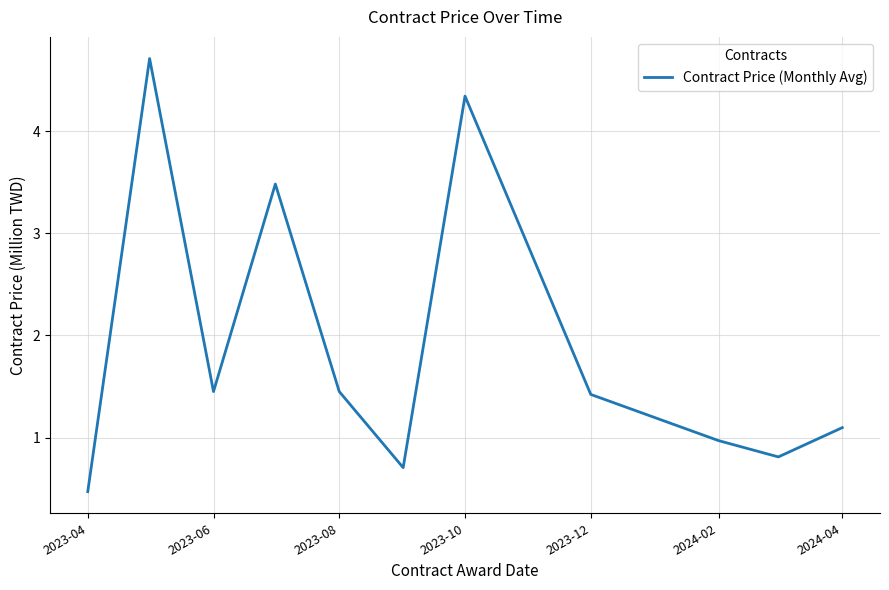

How many interior local valleys (lower than both neighbors) does the data have?

3